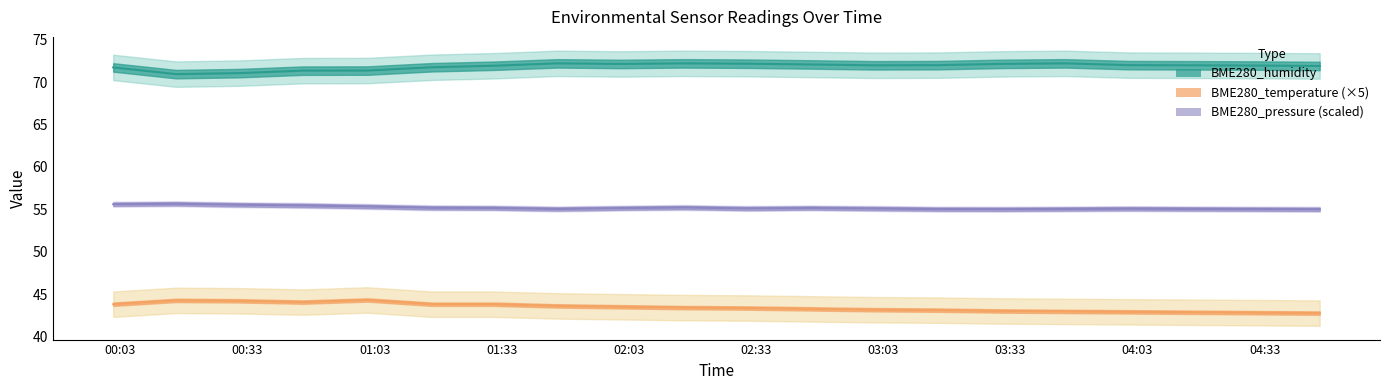

How many data points does each series have?

20